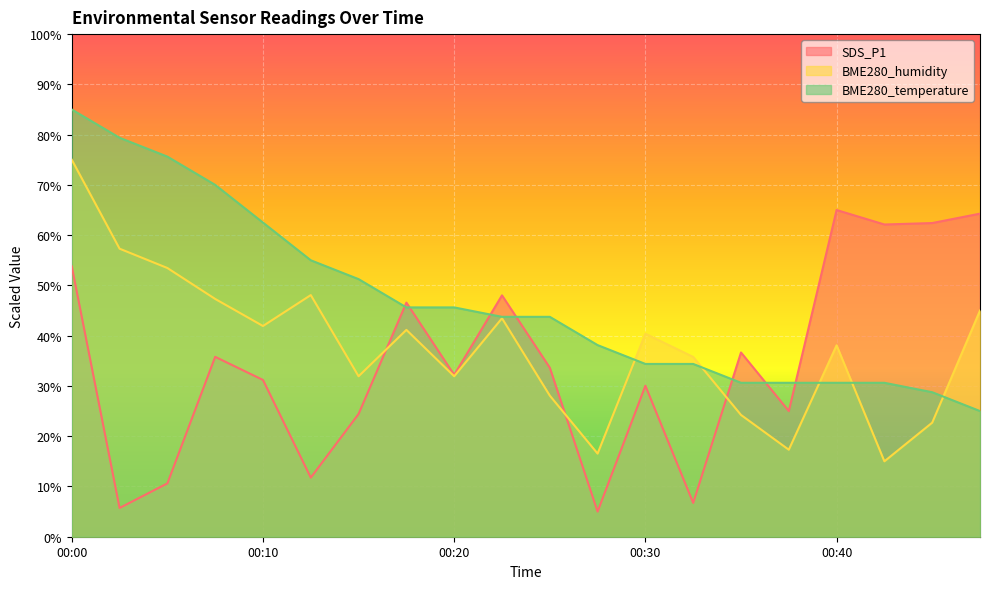

Which category has the lowest value in the BME280_humidity series?

00:43